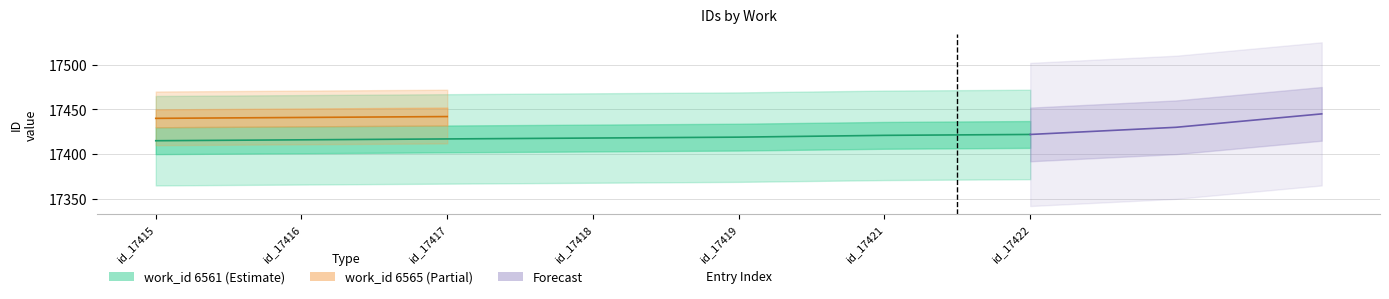

What is the sum of the values at id_17417 and id_17416?

34833